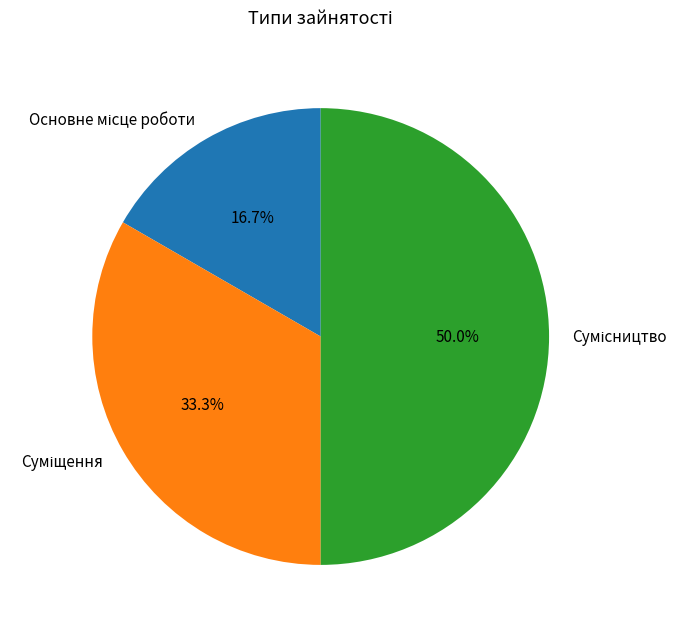

To the nearest percent, what is the difference between the Основне місце роботи and Суміщення slice percentages?

17%